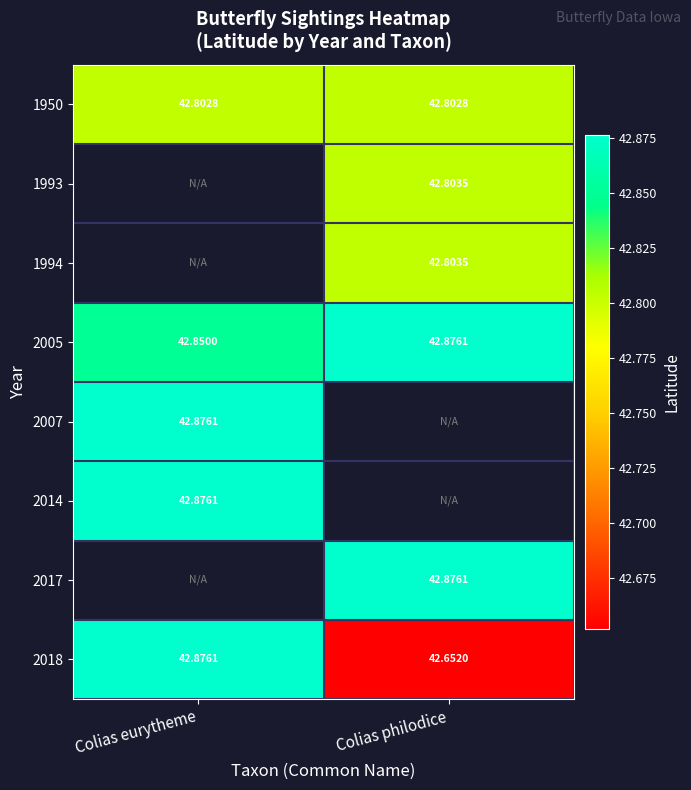

What is the spread (max minus min) of values at Colias eurytheme?

0.1